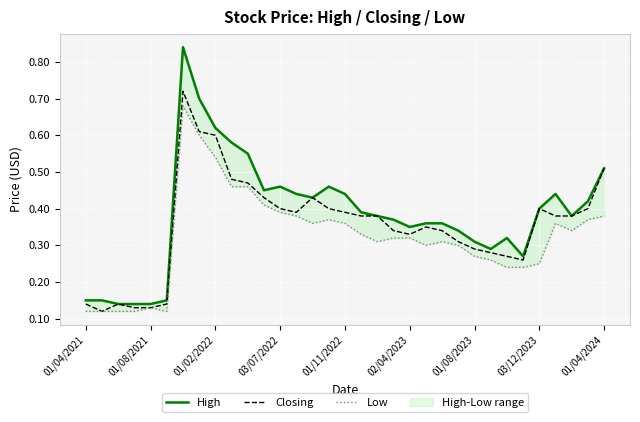

The Closing series shows 0.5 at 02/04/2023. True or false?

False